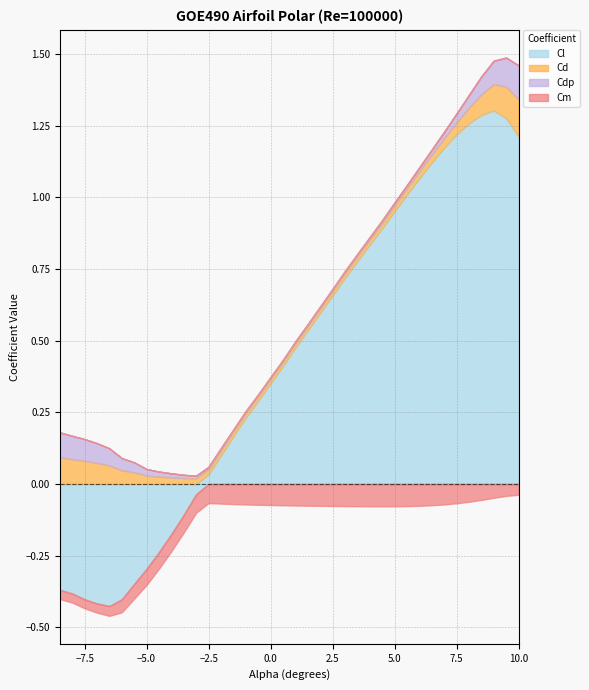

Where is the first local minimum for Cm?

4.5